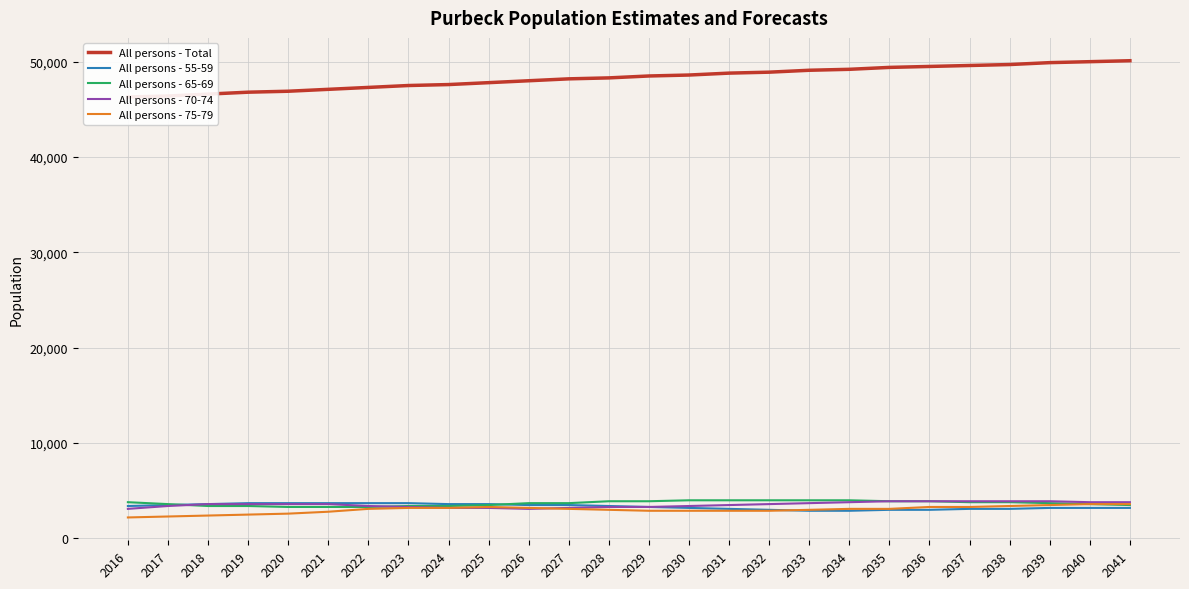

What is the total value across all series at 2026?

61500